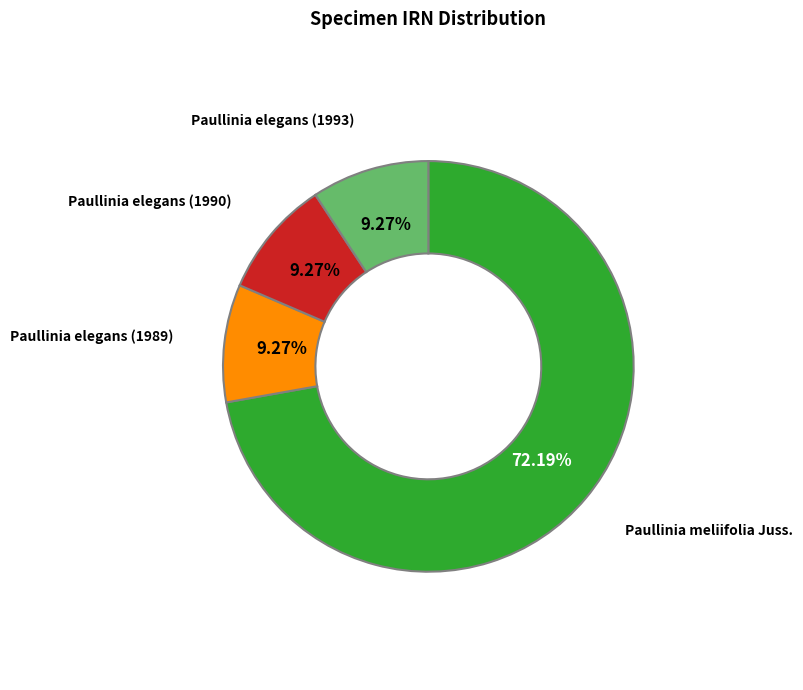

To the nearest percent, what is the difference between the largest and smallest slice percentages?

63%